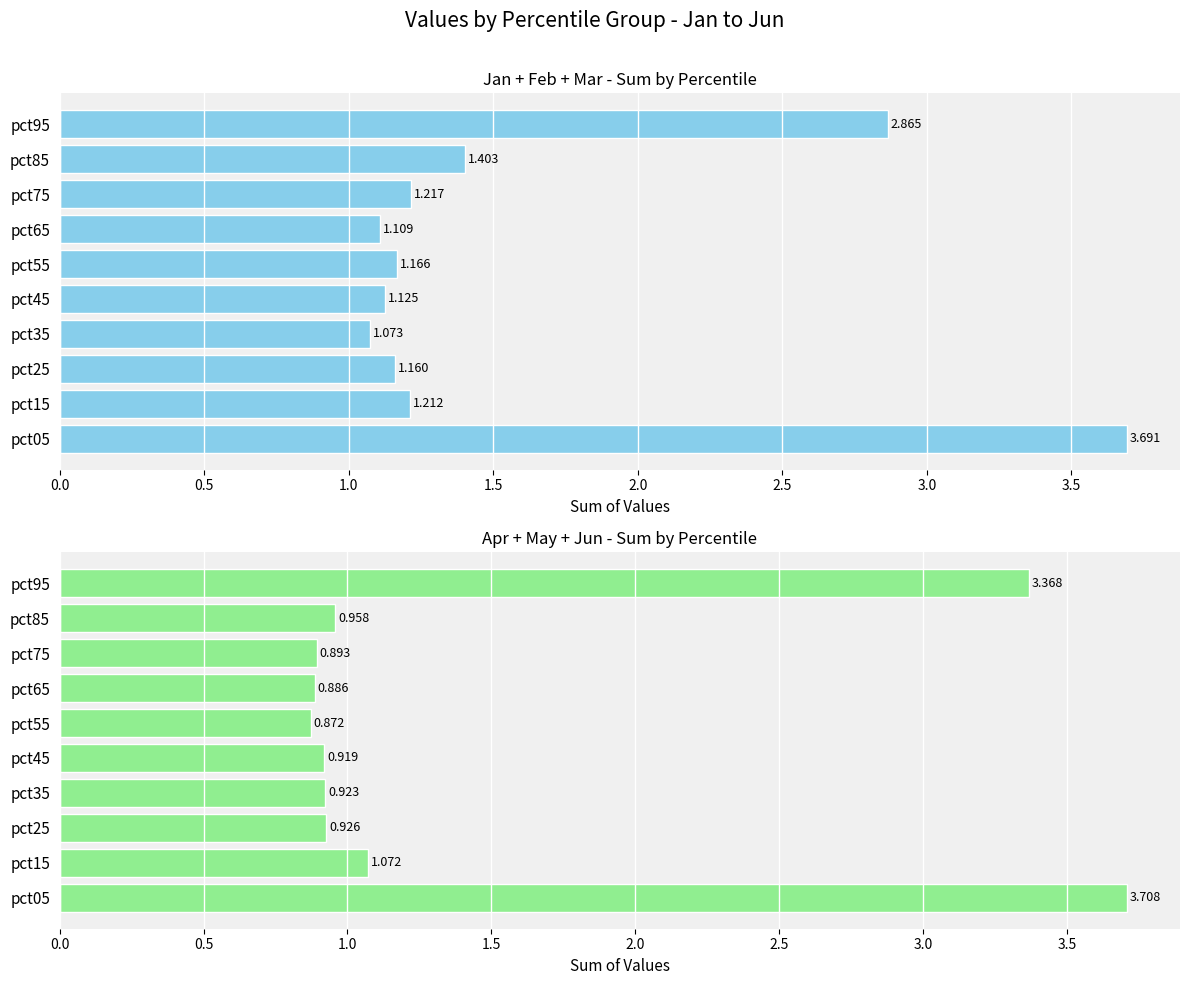

The value of Jan+Feb+Mar at pct45 is 0.3. True or false?

False